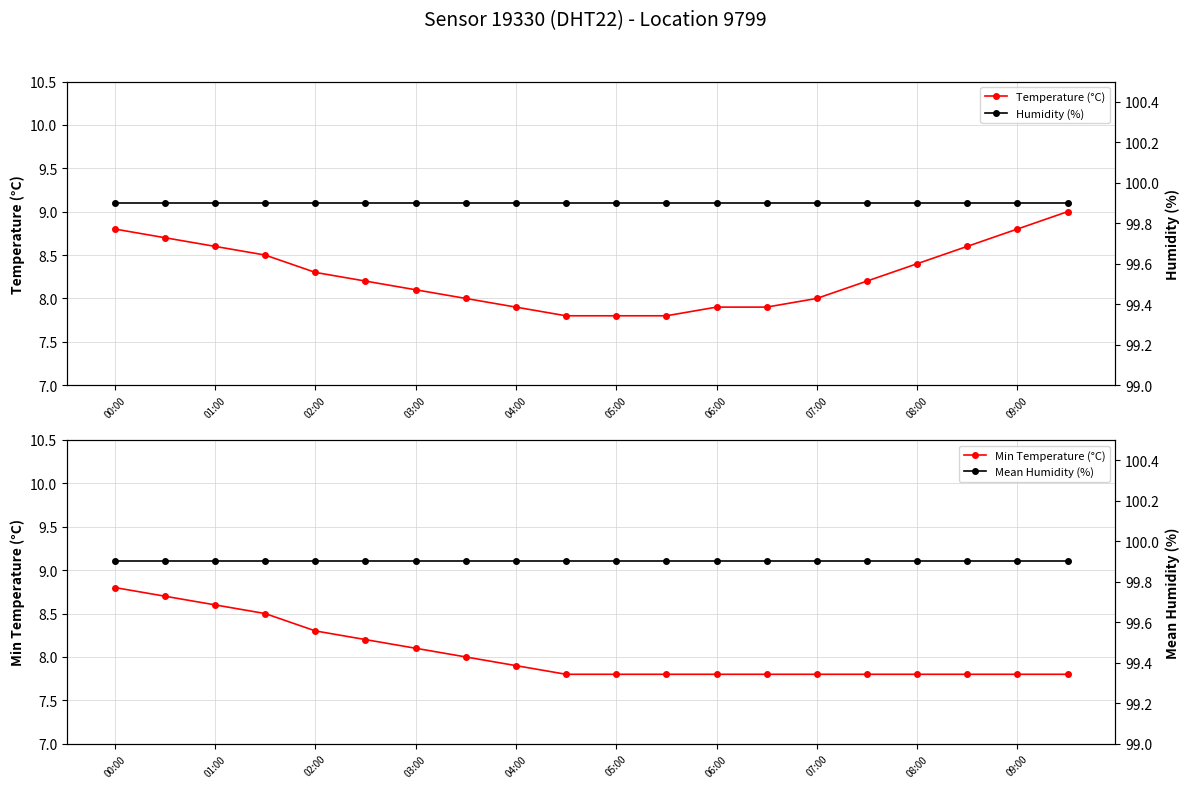

What is the maximum value for Min Temperature (°C)?

8.8